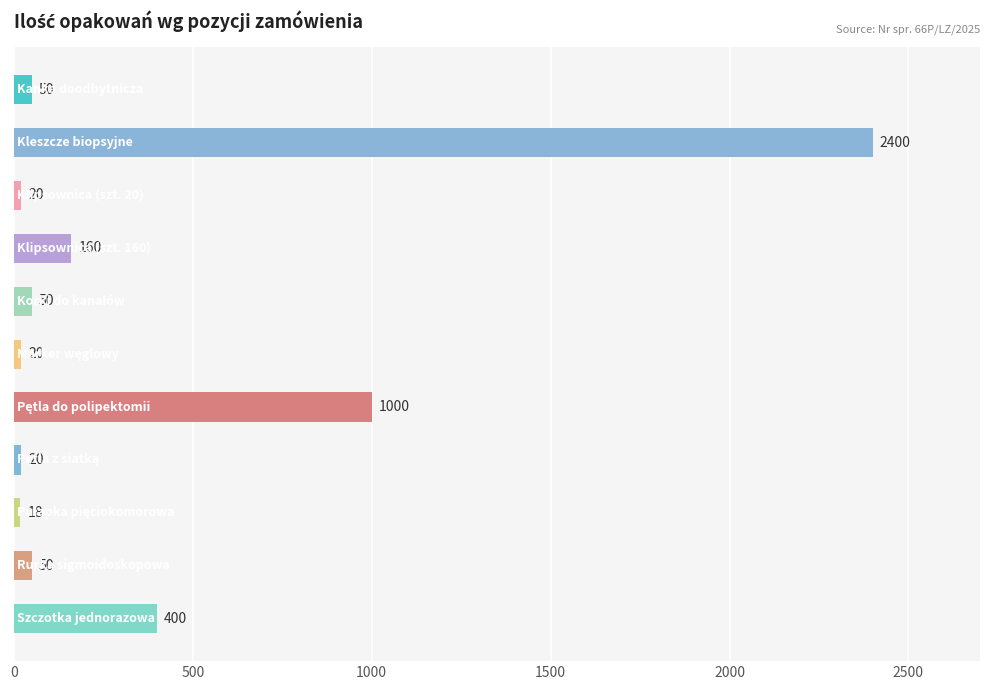

What is the smallest value displayed?

18